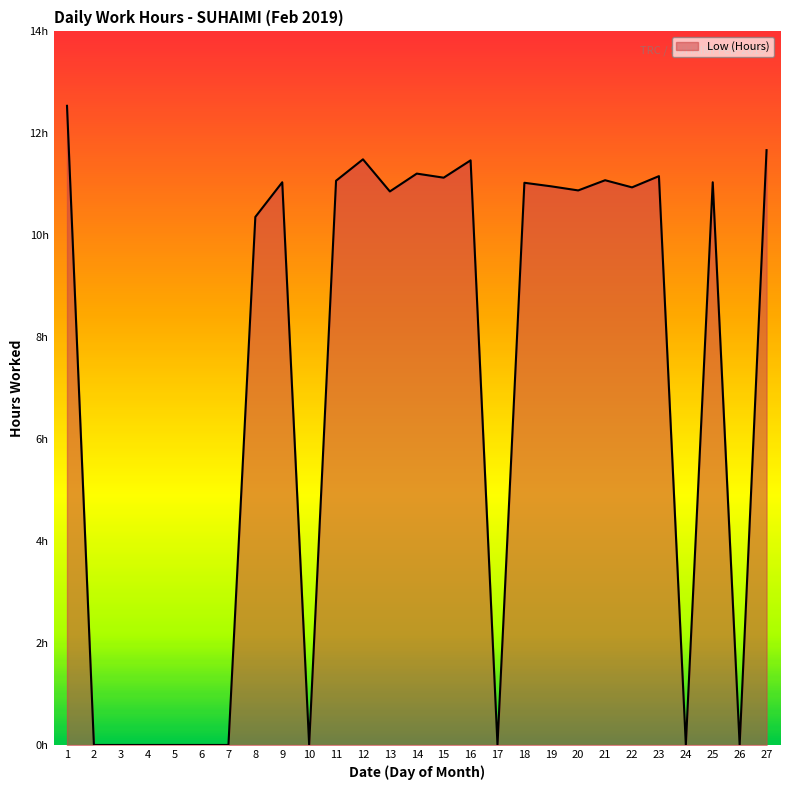

True or false: the data shows 0.0 at 5.

True